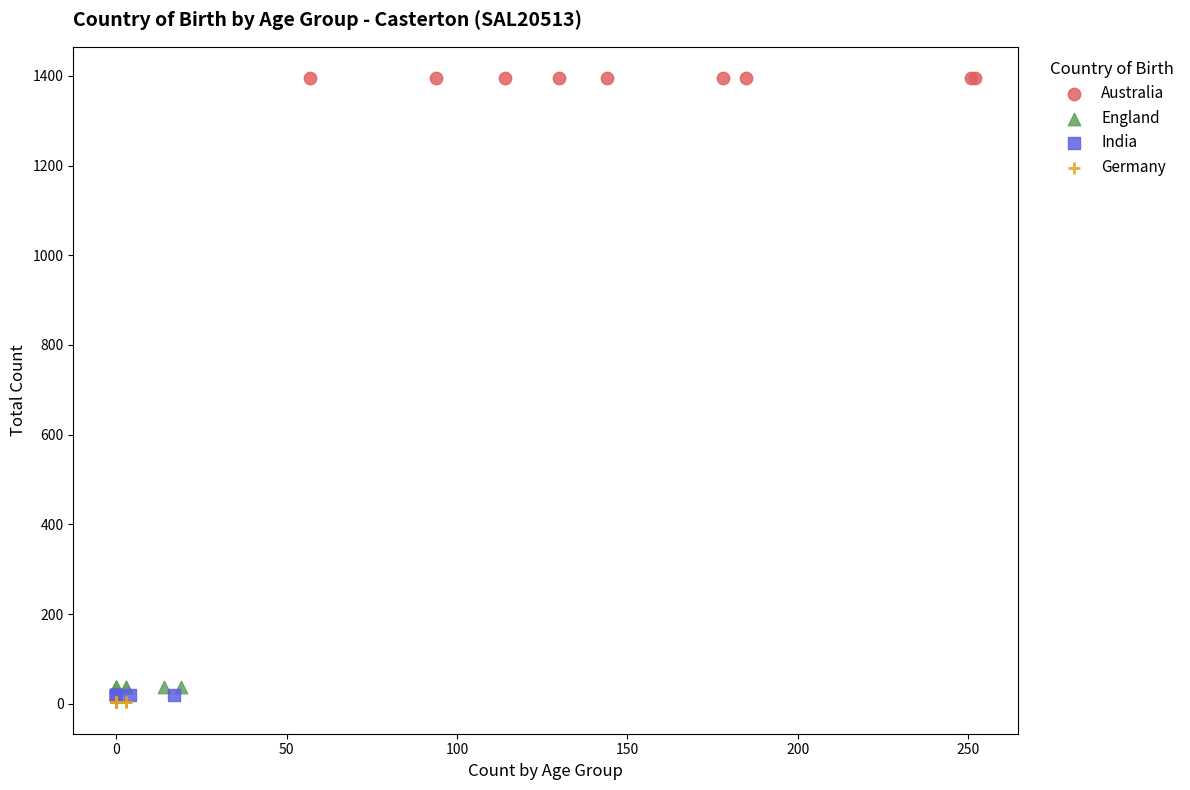

Which series contains the highest Y value?

Australia